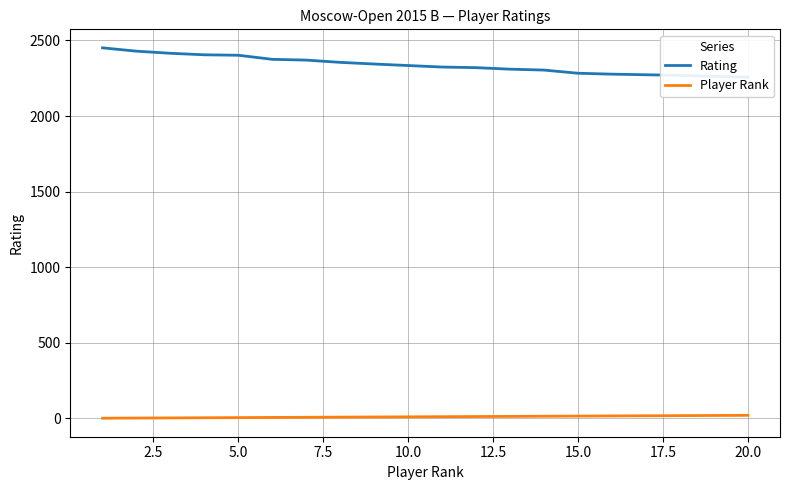

Rank the series by their maximum value, from highest to lowest.

Rating, Player Rank